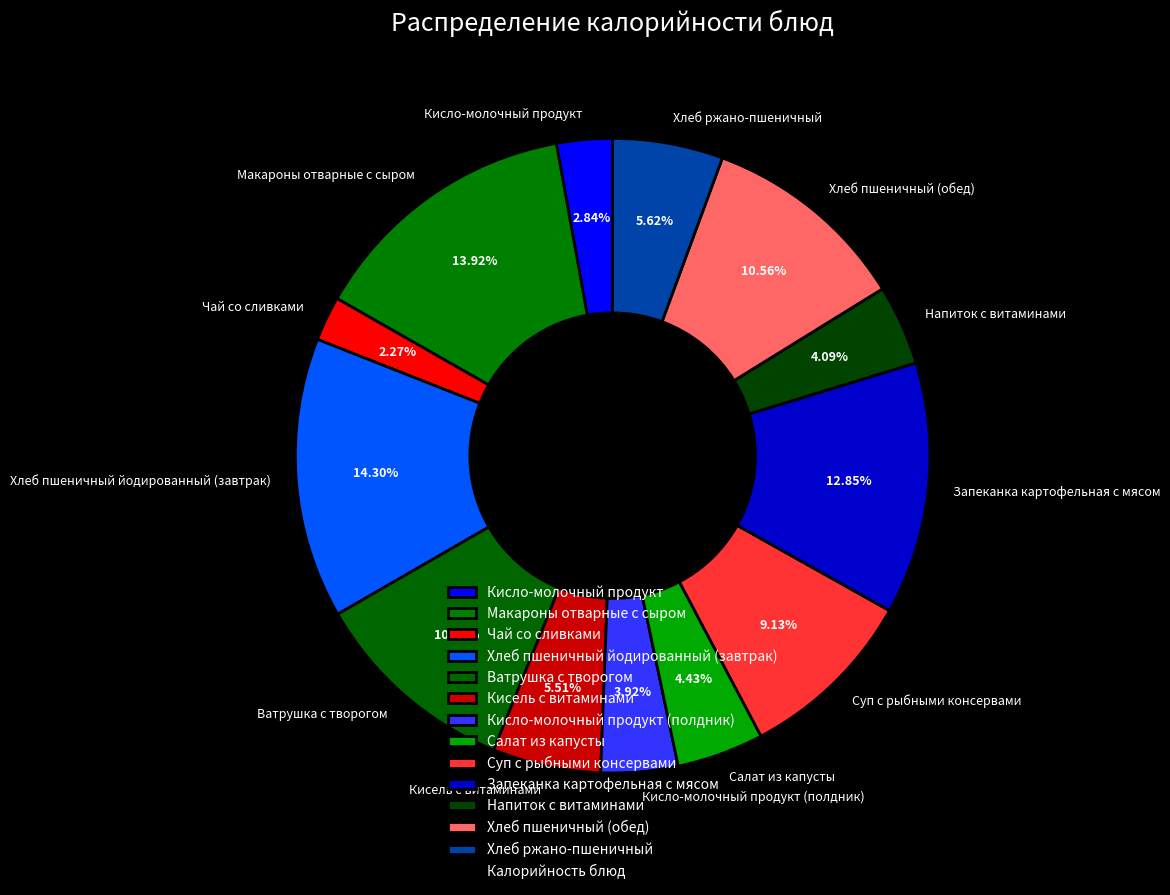

Count the number of slices in the pie.

13